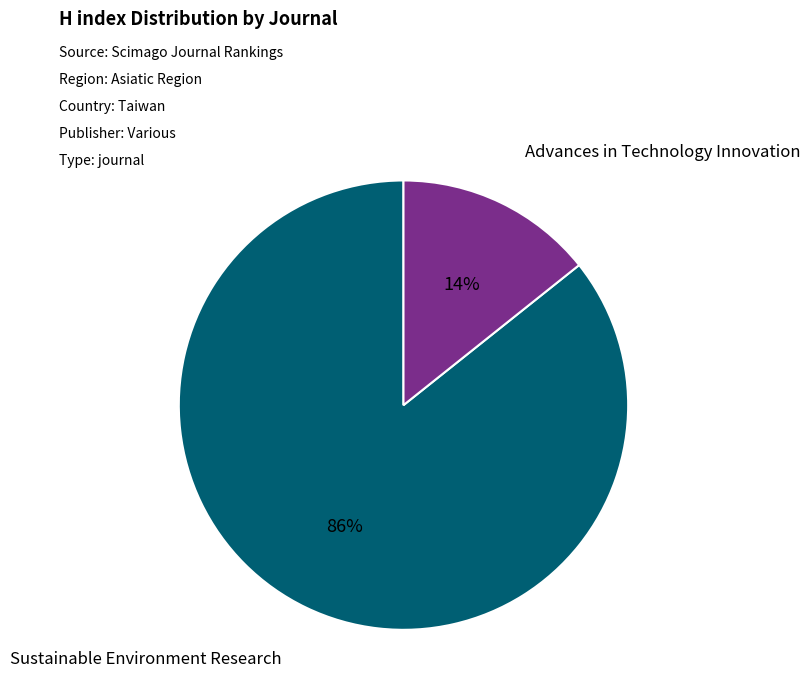

Is it true that Sustainable Environment Research is 95% of the pie?

False